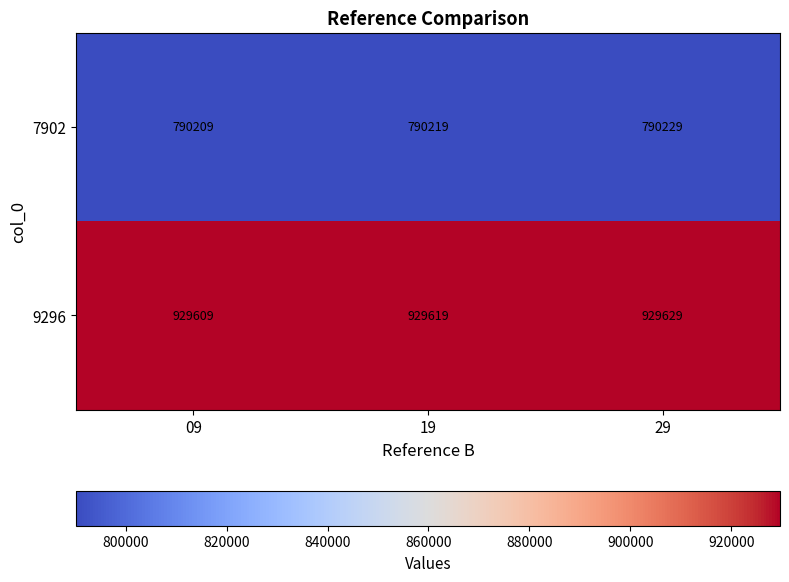

At how many categories does at least one series exceed 880995?

3